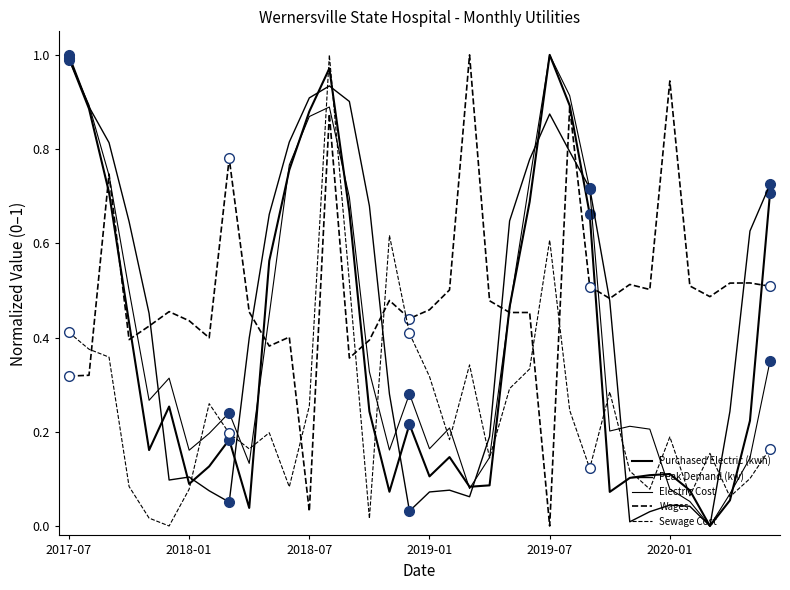

How many intersections are there between Sewage Cost and Wages?

7